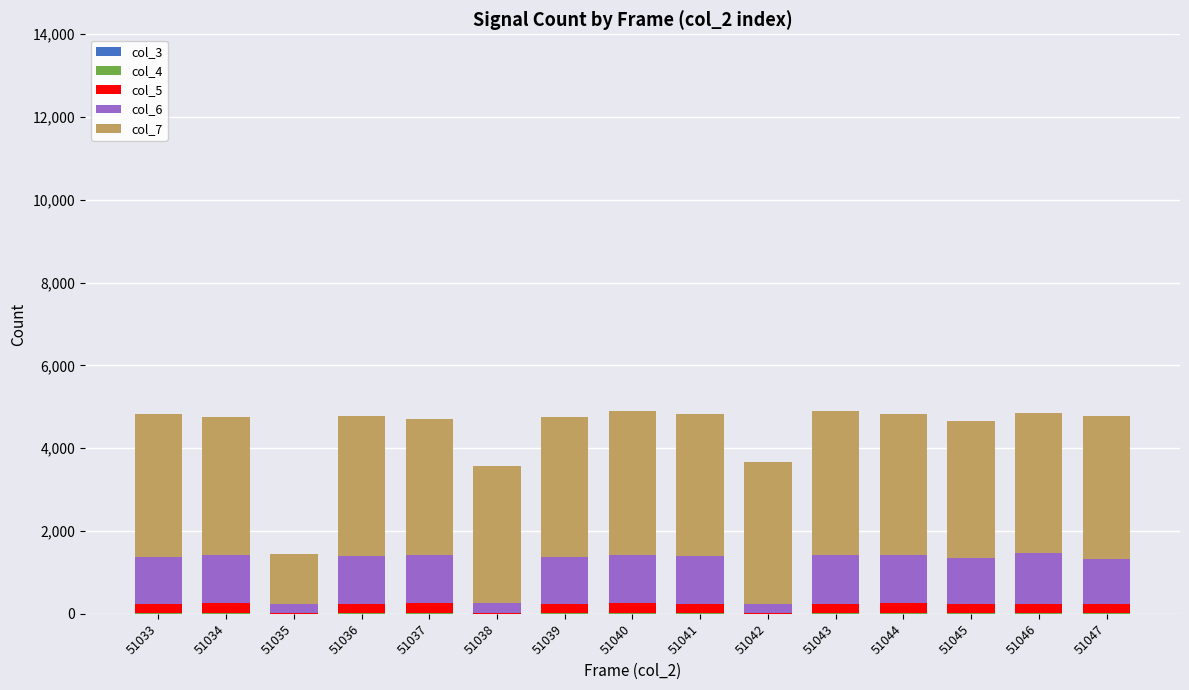

Which series has the largest total across all categories?

col_7